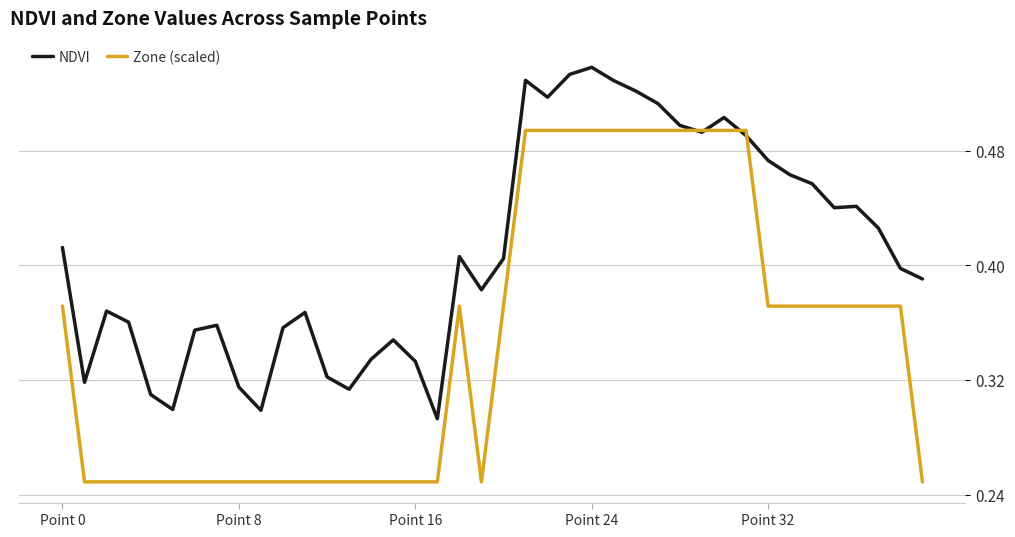

Which series has the largest total across all categories?

NDVI